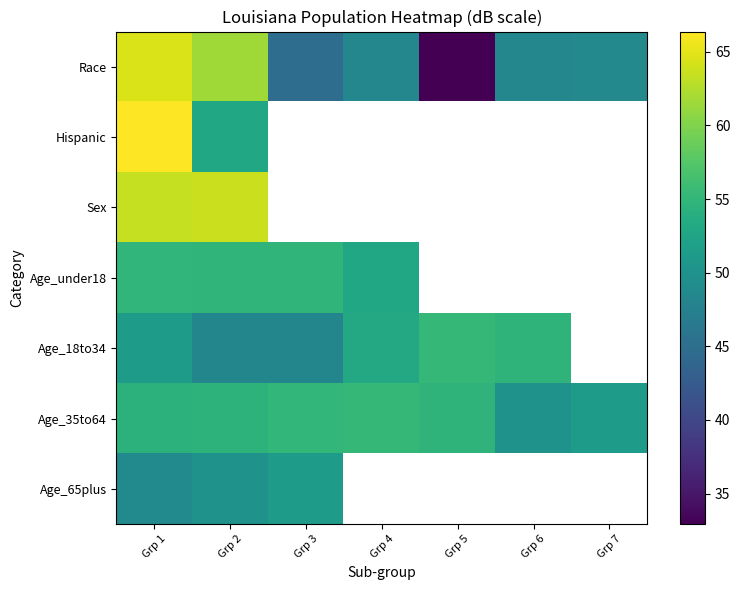

What is the sum of the Age_under18 values at Grp 4 and Grp 1?

107.8